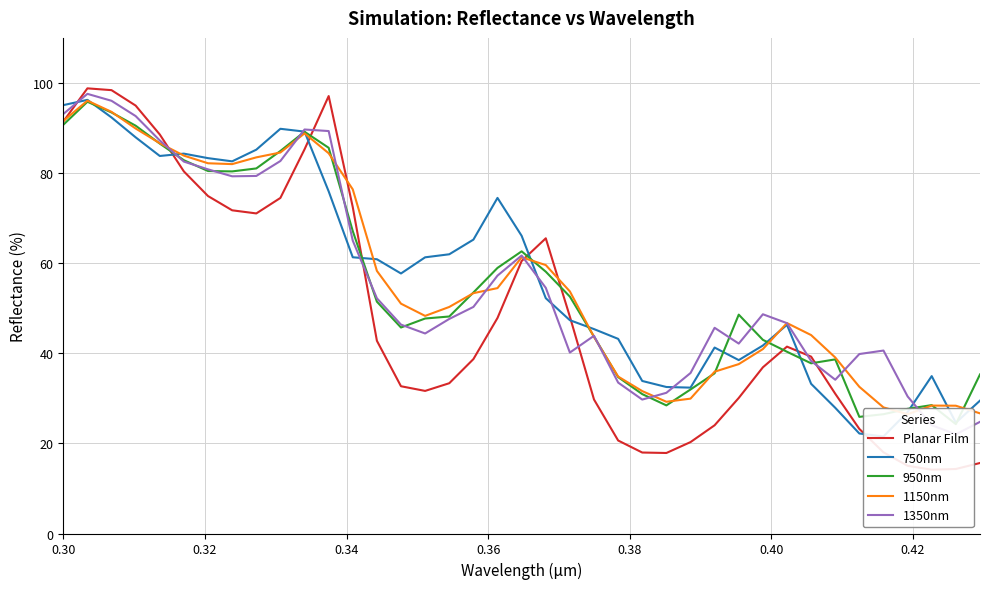

What is the value of the 750nm point at the 15th from the left?

57.7